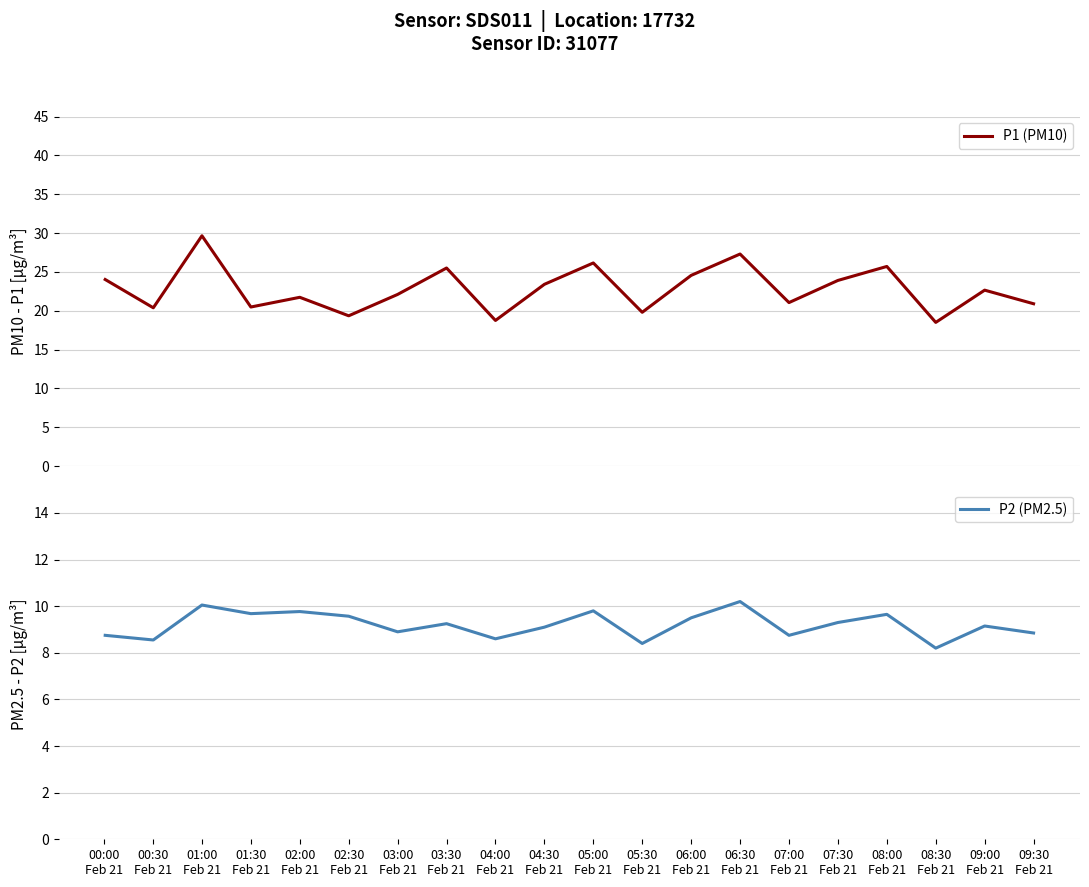

What is the greatest value displayed?

29.6